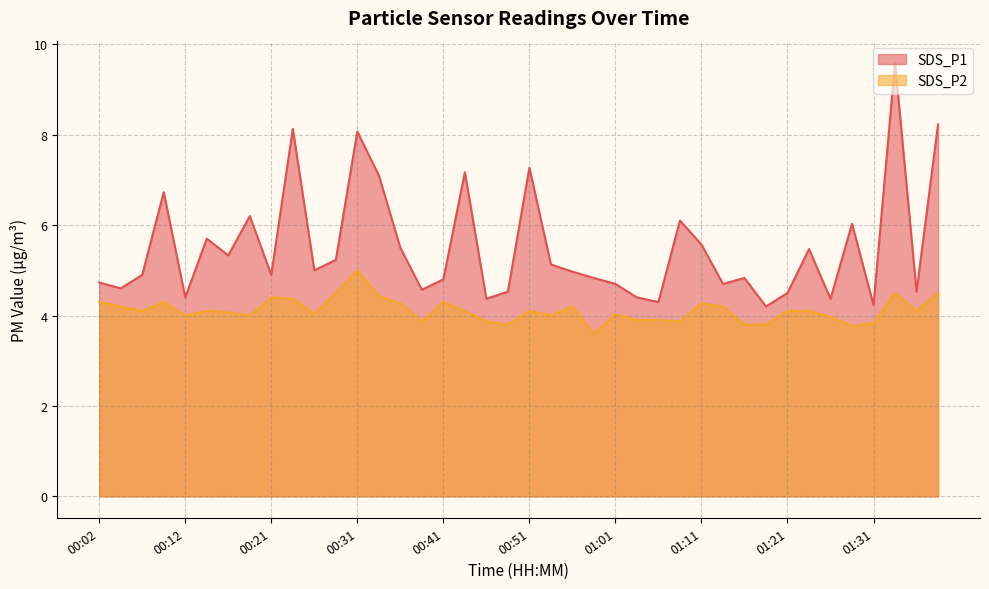

What position from the left is 01:08?

28